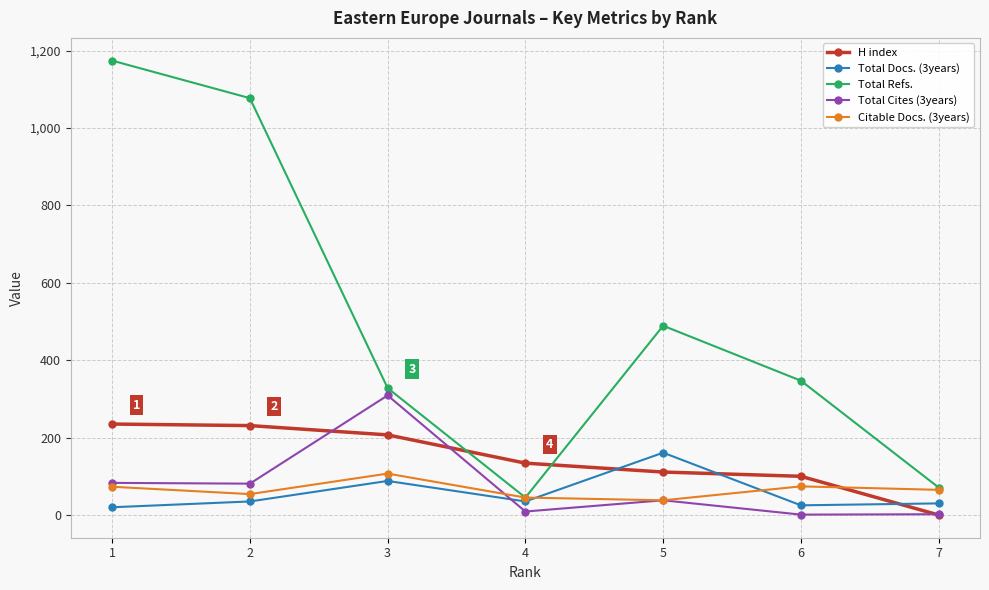

True or false: Total Refs. has more than 1 interior local peaks.

False